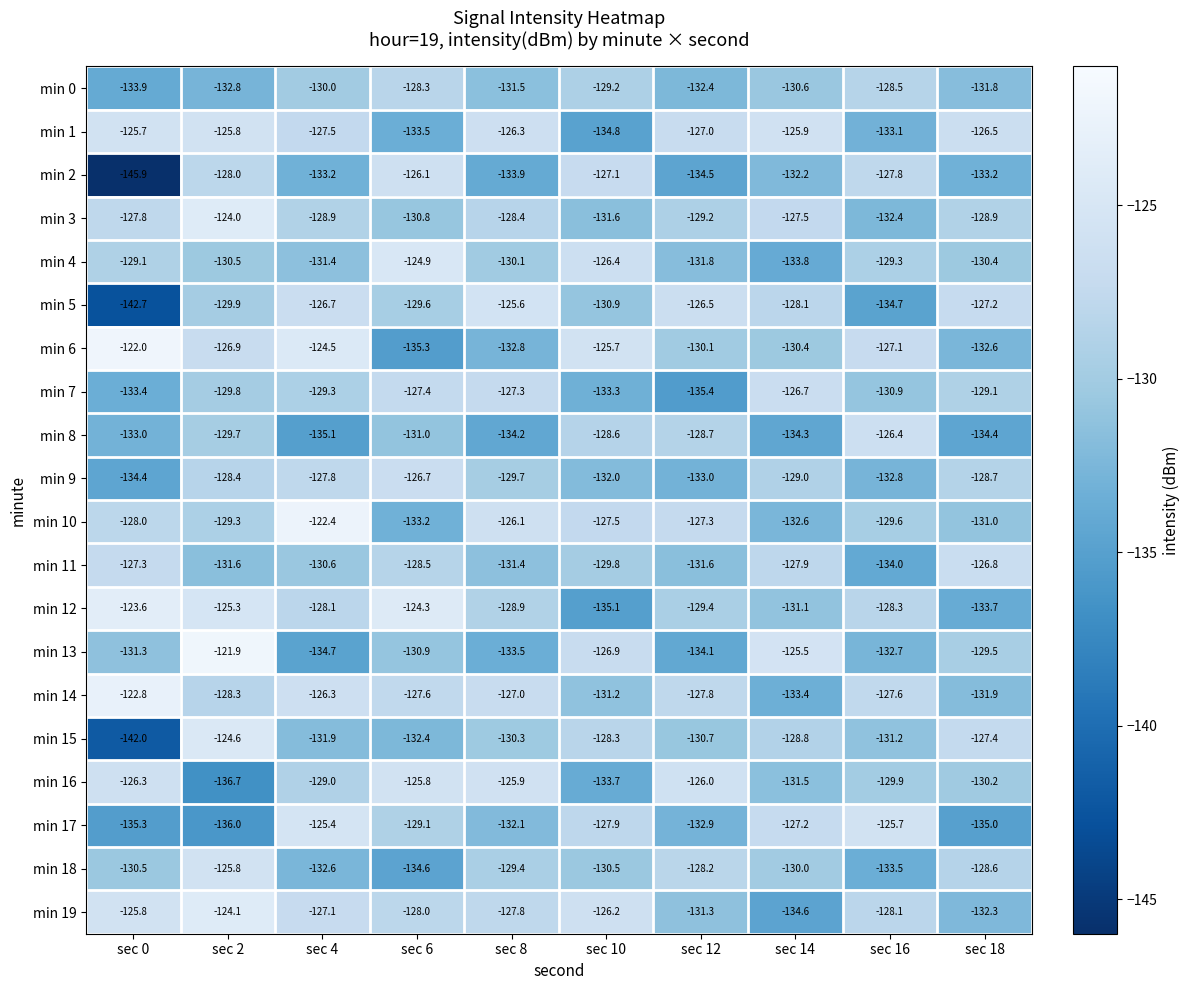

Count the number of categories in the chart.

10